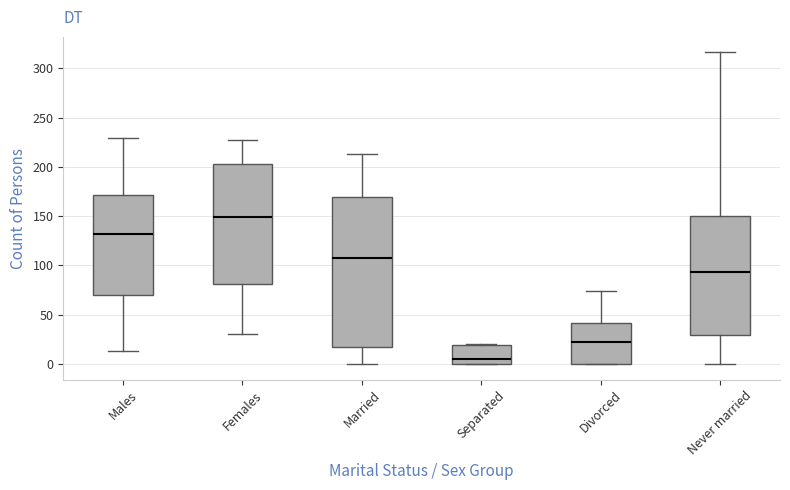

Which box's median line is the lowest?

Separated